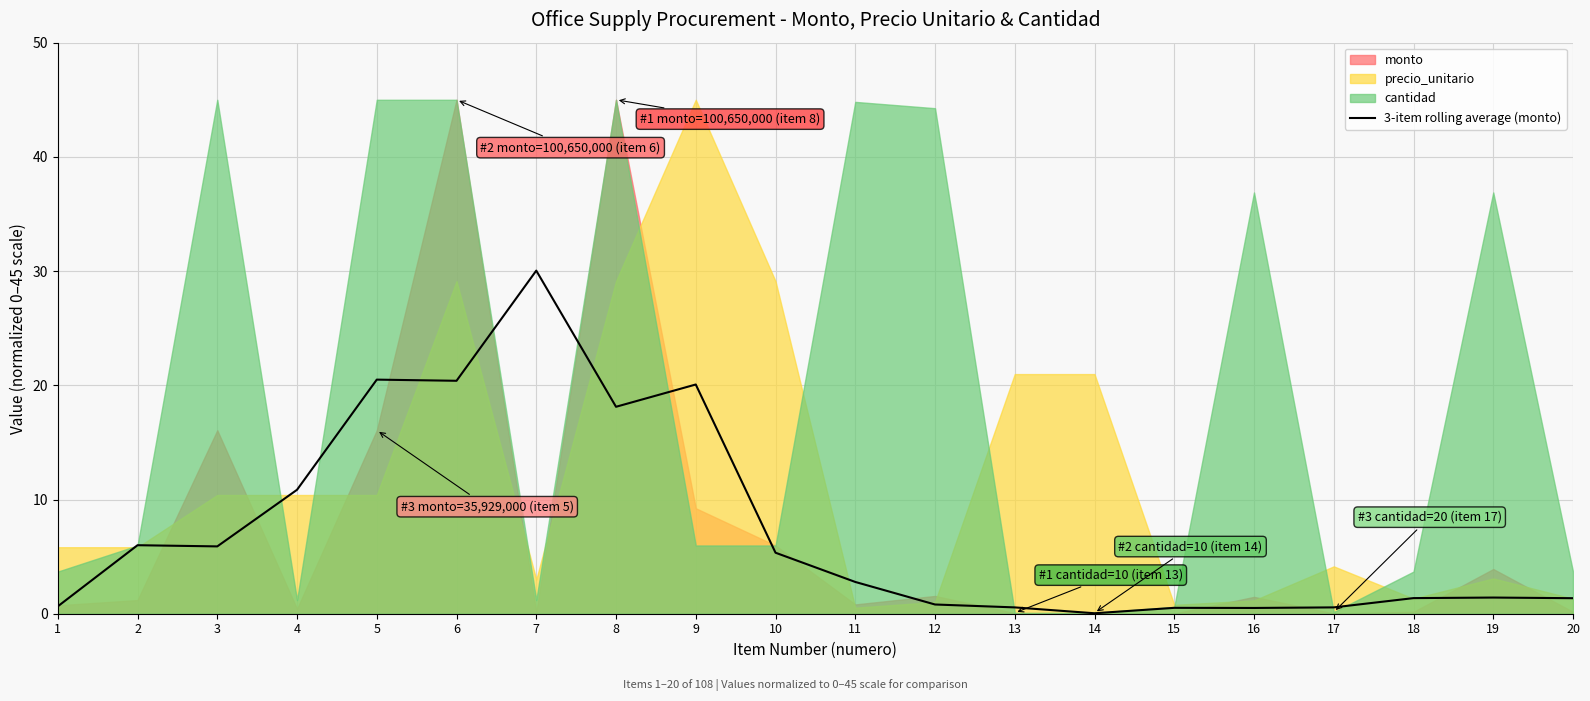

The value of 3-item rolling average (monto) at 7 is 47.4. True or false?

False